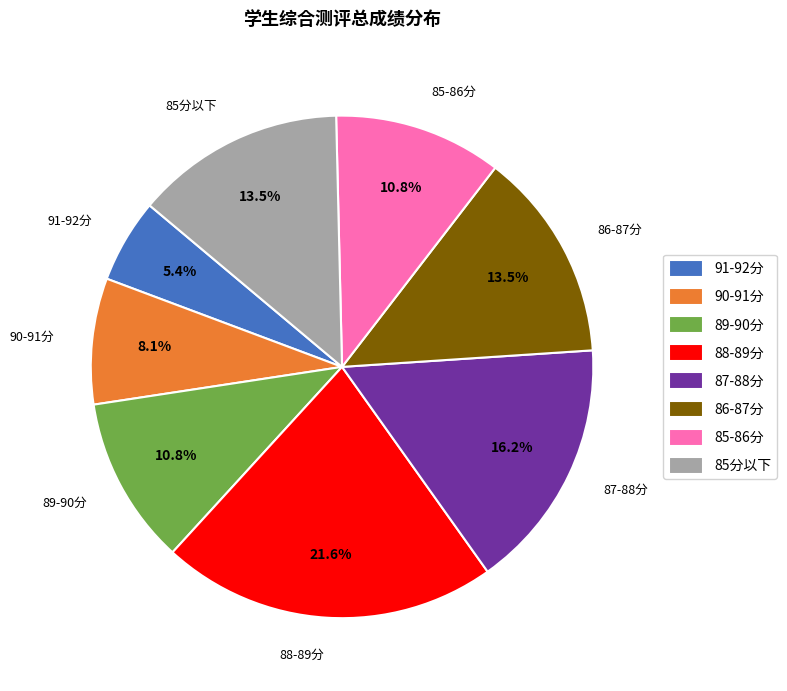

Is 88-89分 the majority of the pie?

No